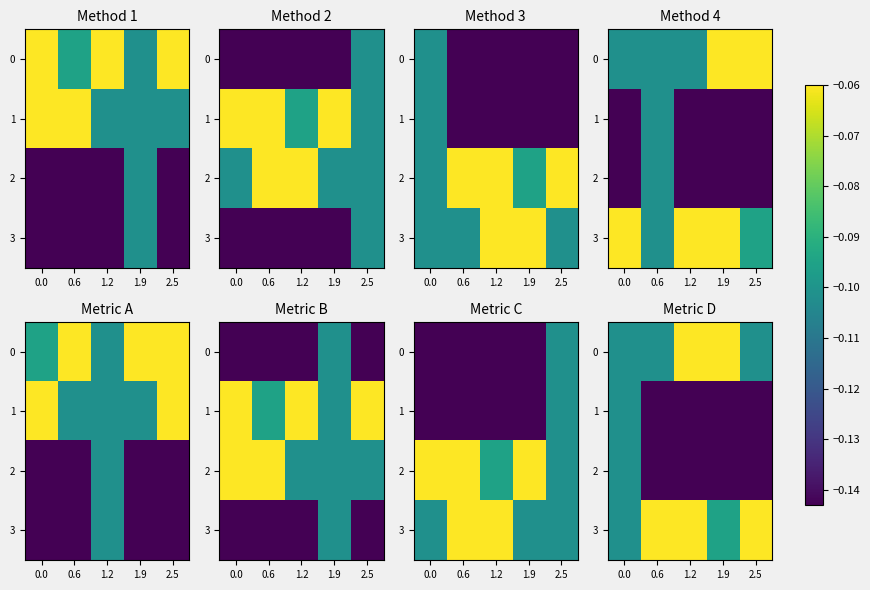

True or false: 3 has a value of 1.0 at 1.2.

True